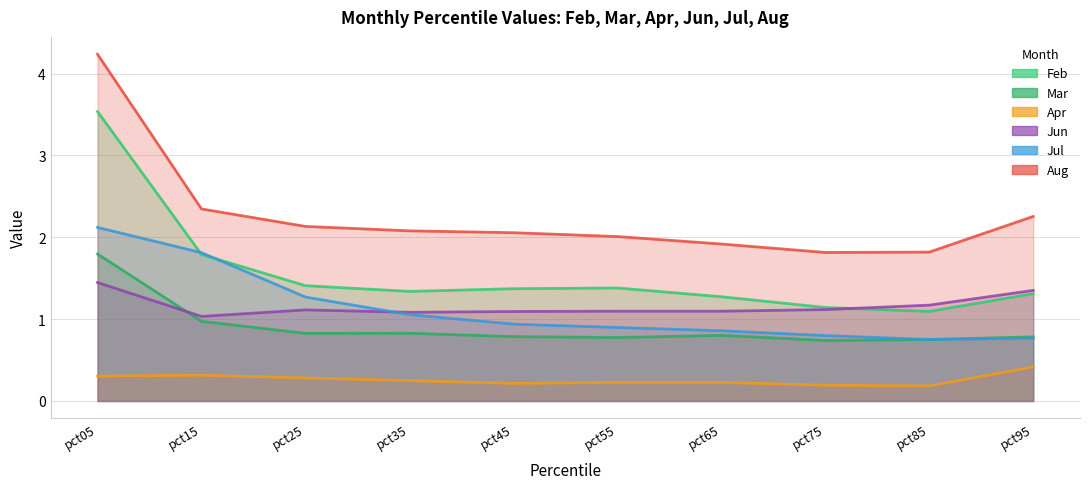

The Feb series shows 2.6 at pct15. True or false?

False